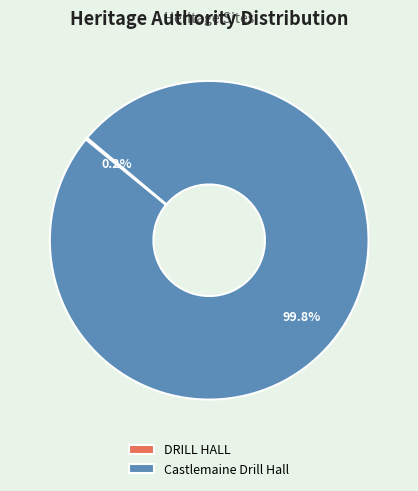

Which slice represents more than half of the pie?

Castlemaine Drill Hall